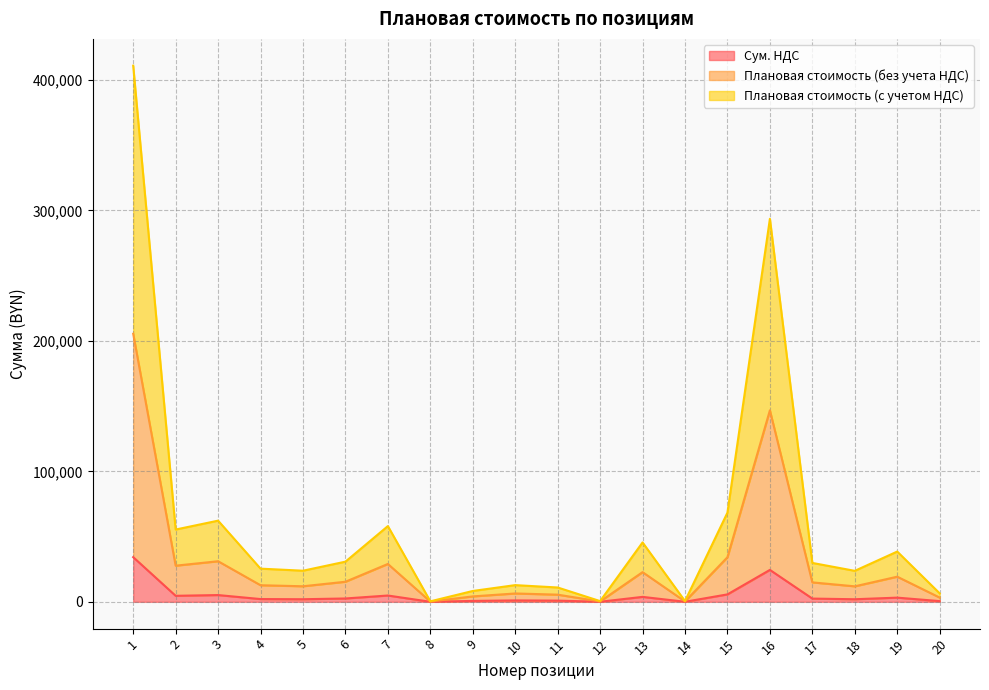

Does the chart display data point markers on the line(s)?

No